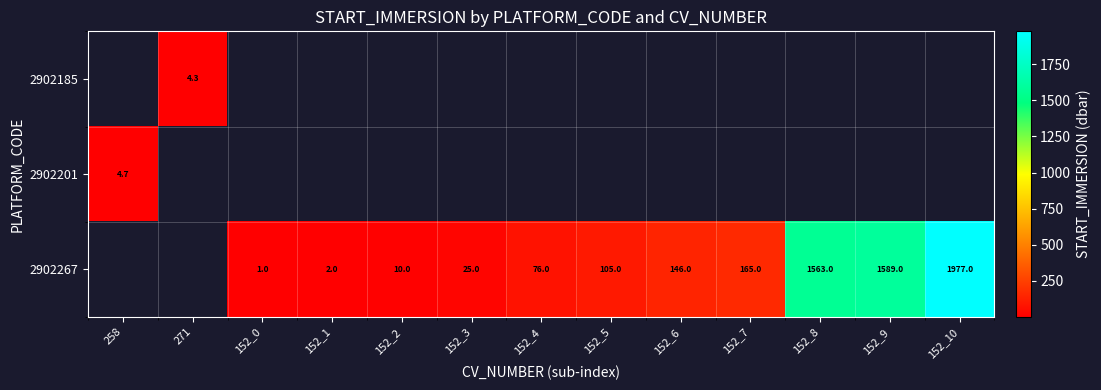

Which has a higher value, 258 or 152_7?

152_7